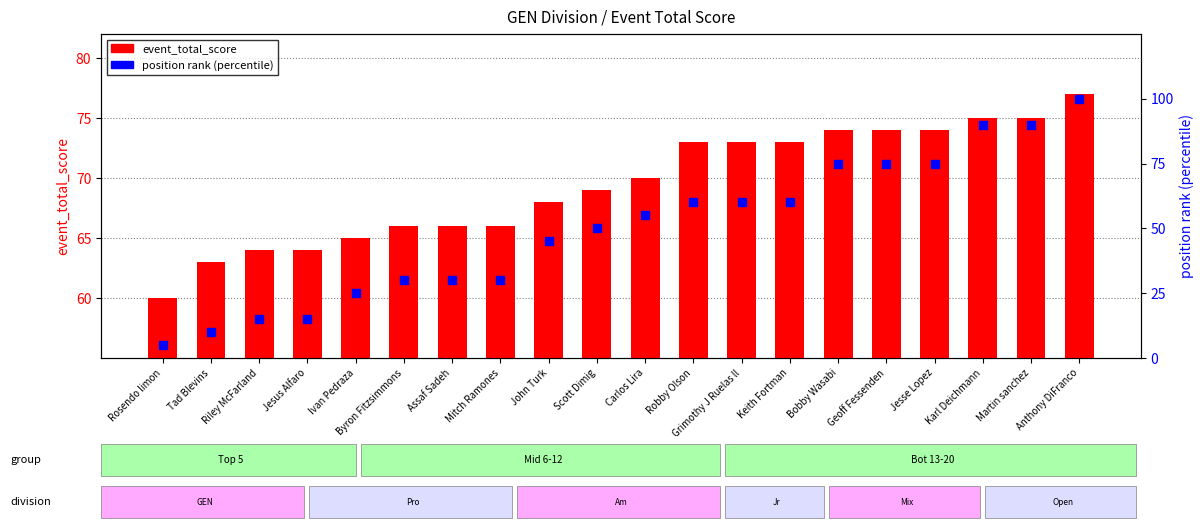

Which series reaches the minimum Y coordinate?

position rank (percentile)